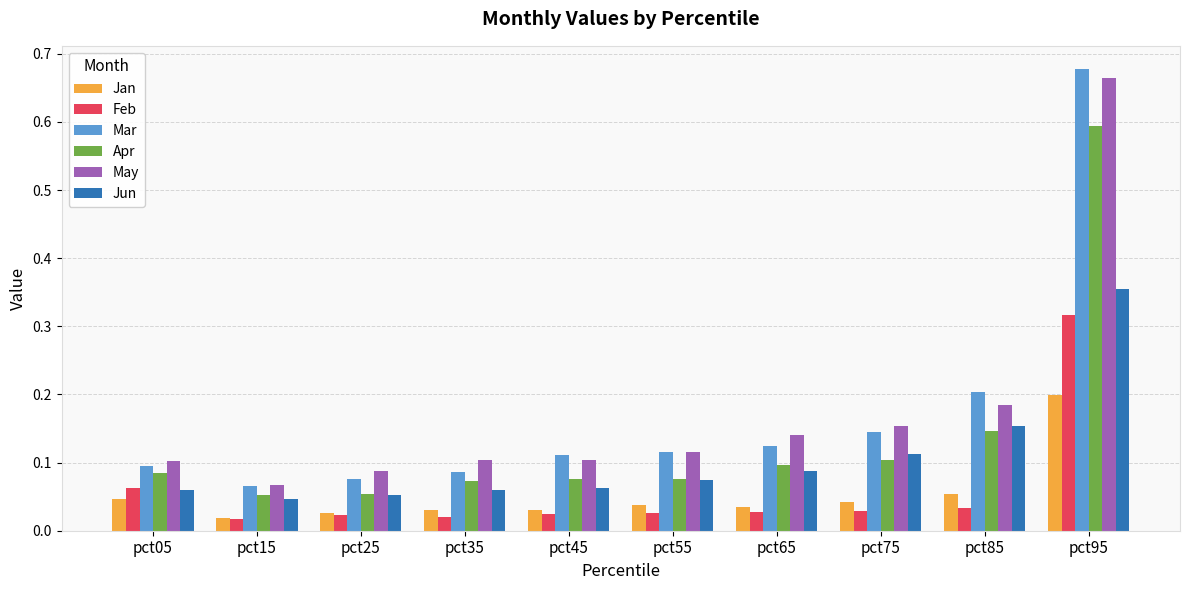

Is it true that Mar equals 0.0 at pct65?

False